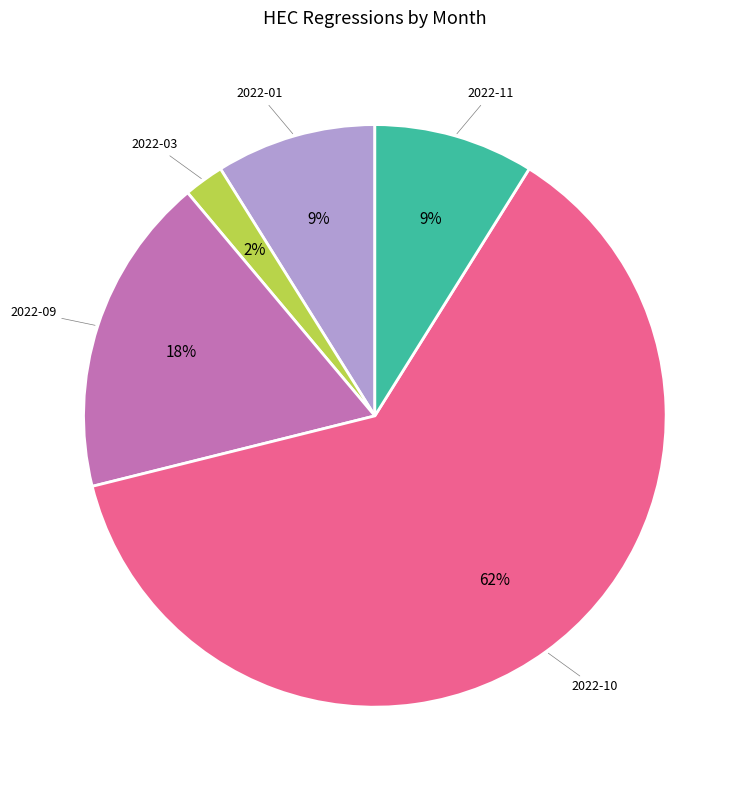

To the nearest percent, what is the difference between the largest and smallest slice percentages?

60%